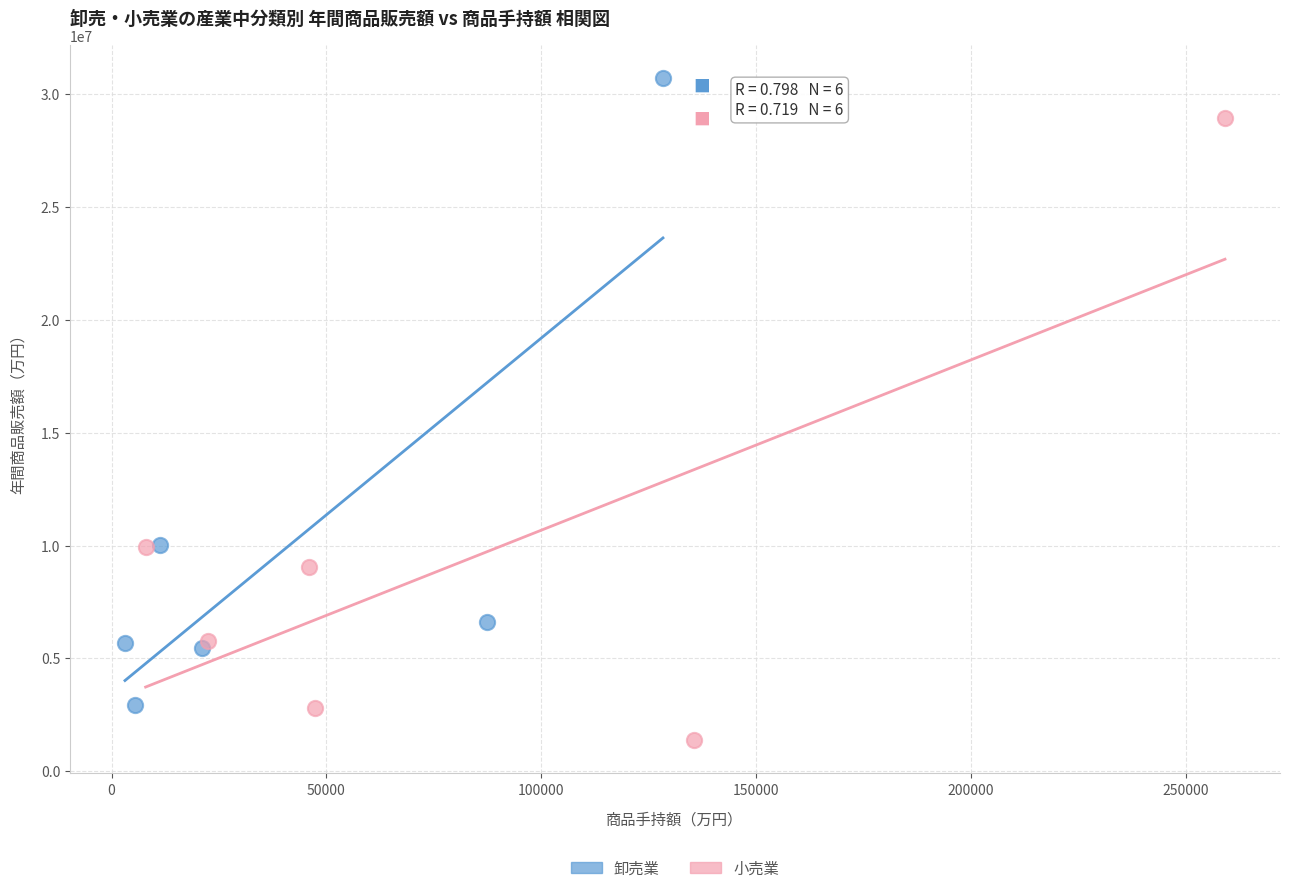

Which series contains the lowest Y value?

小売業